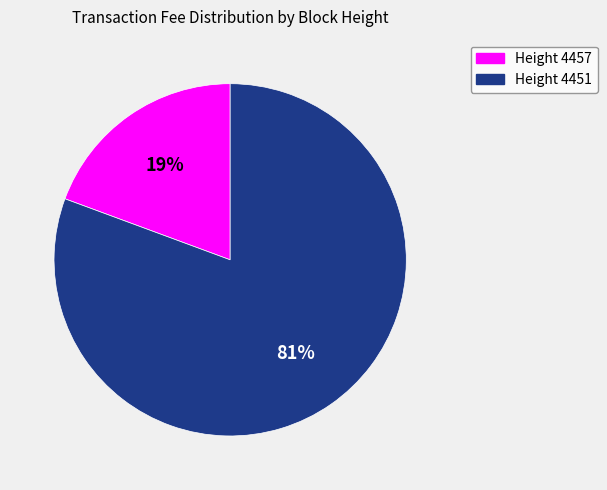

To the nearest percent, what is the average slice percentage?

50%